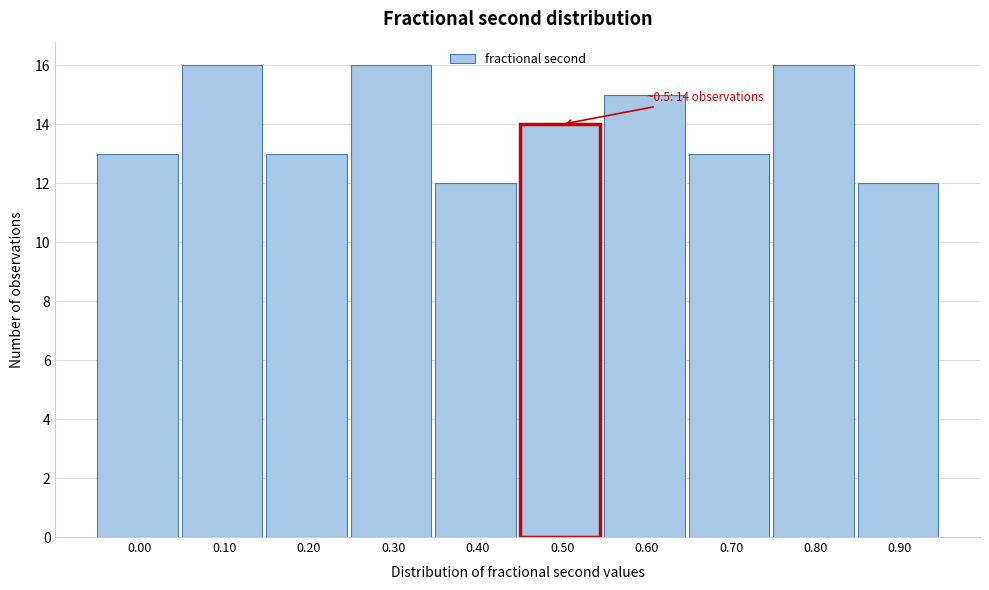

Reading left to right, extract all data points from this chart.

13	16	13	16	12	14	15	13	16	12